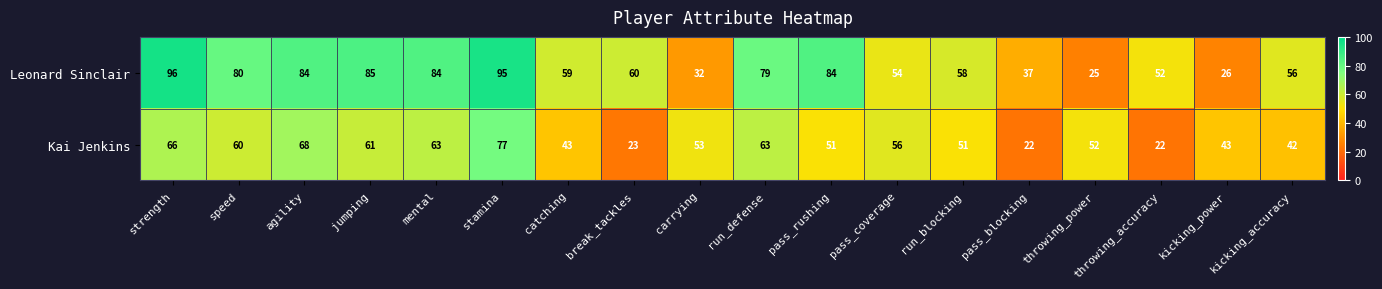

At which label is Leonard Sinclair closest to 60?

break_tackles